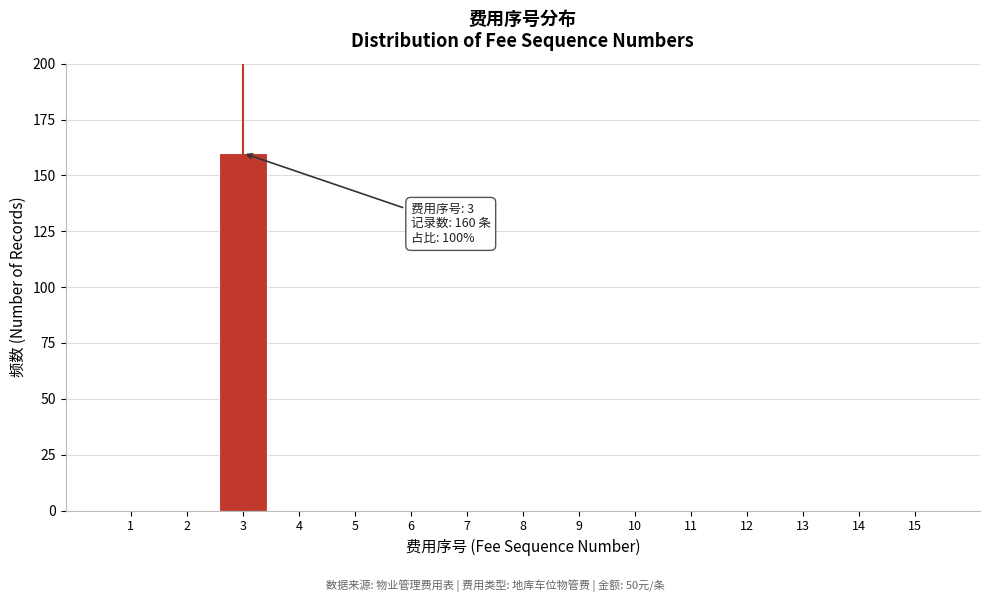

Which range on the x-axis has the tallest bar?

2.5 to 3.5